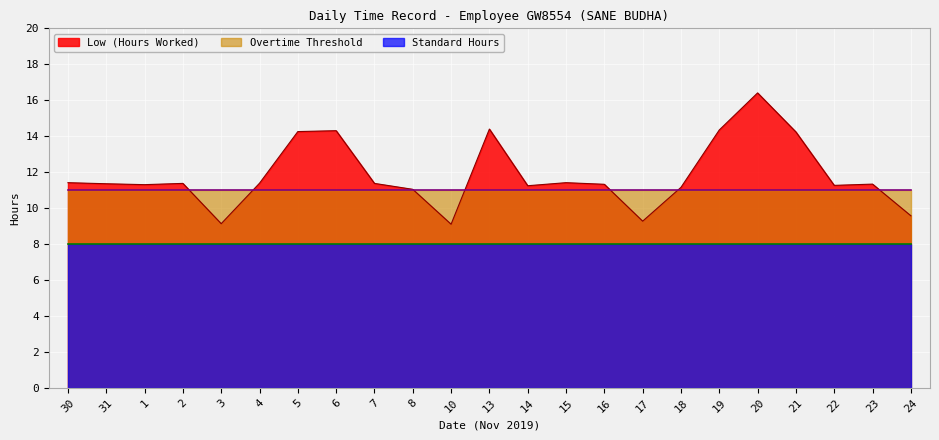

What is the total value across all series at 6?

33.3